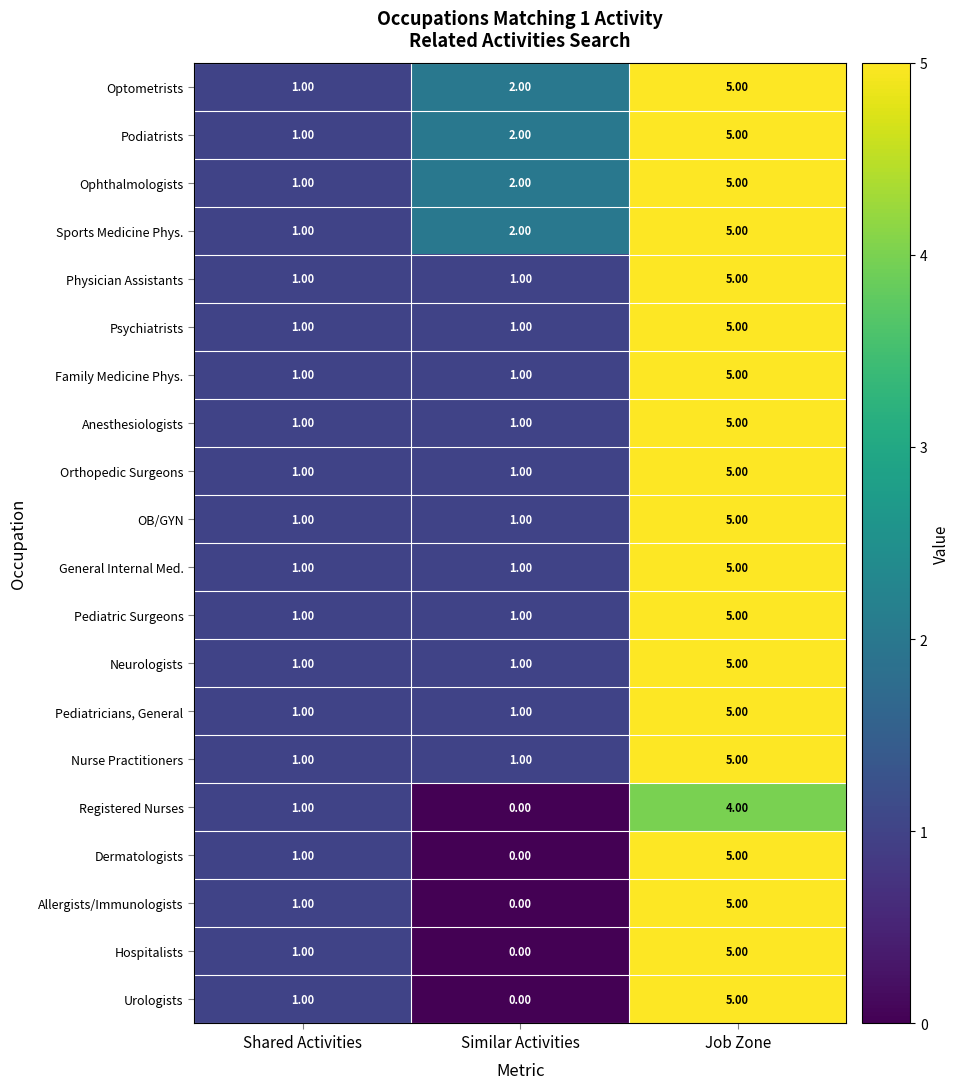

How many data points does each series have?

3